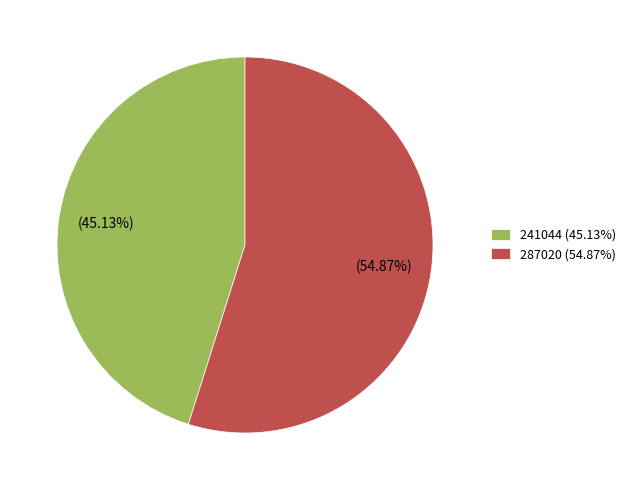

The 287020 slice represents 55% of the pie. True or false?

True